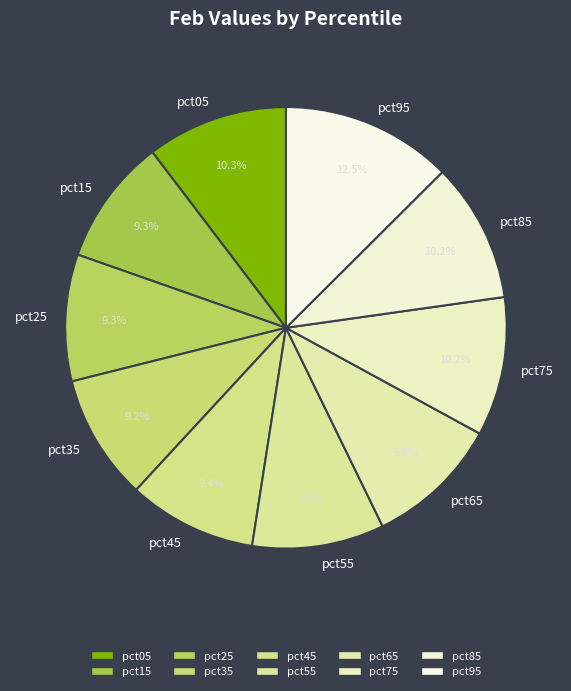

To the nearest percent, what portion does pct35 represent?

9%